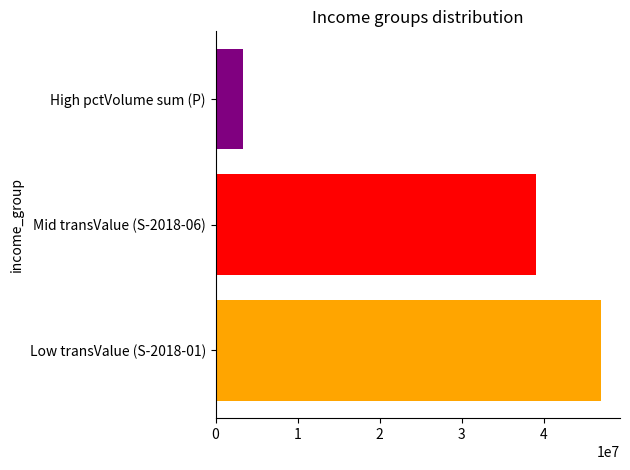

Is it true that the value at Low transValue (S-2018-01) is 82985395?

False